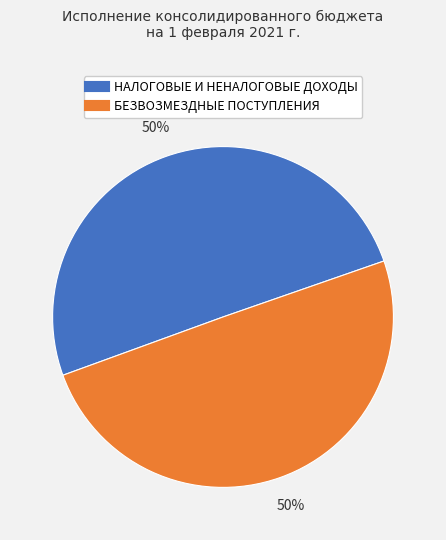

To the nearest percent, what portion does НАЛОГОВЫЕ И НЕНАЛОГОВЫЕ ДОХОДЫ represent?

50%